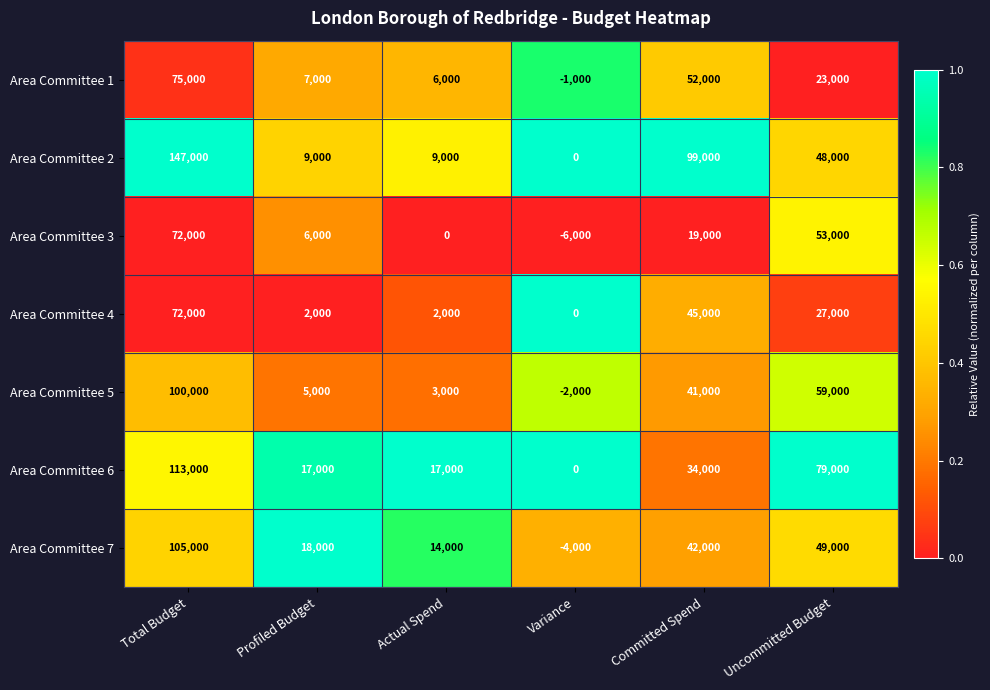

Is it true that Area Committee 2 equals 99000 at Committed Spend?

True